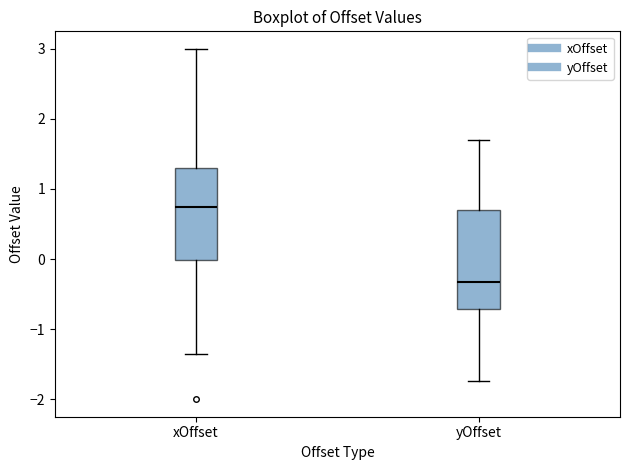

Which box's median line is the lowest?

yOffset